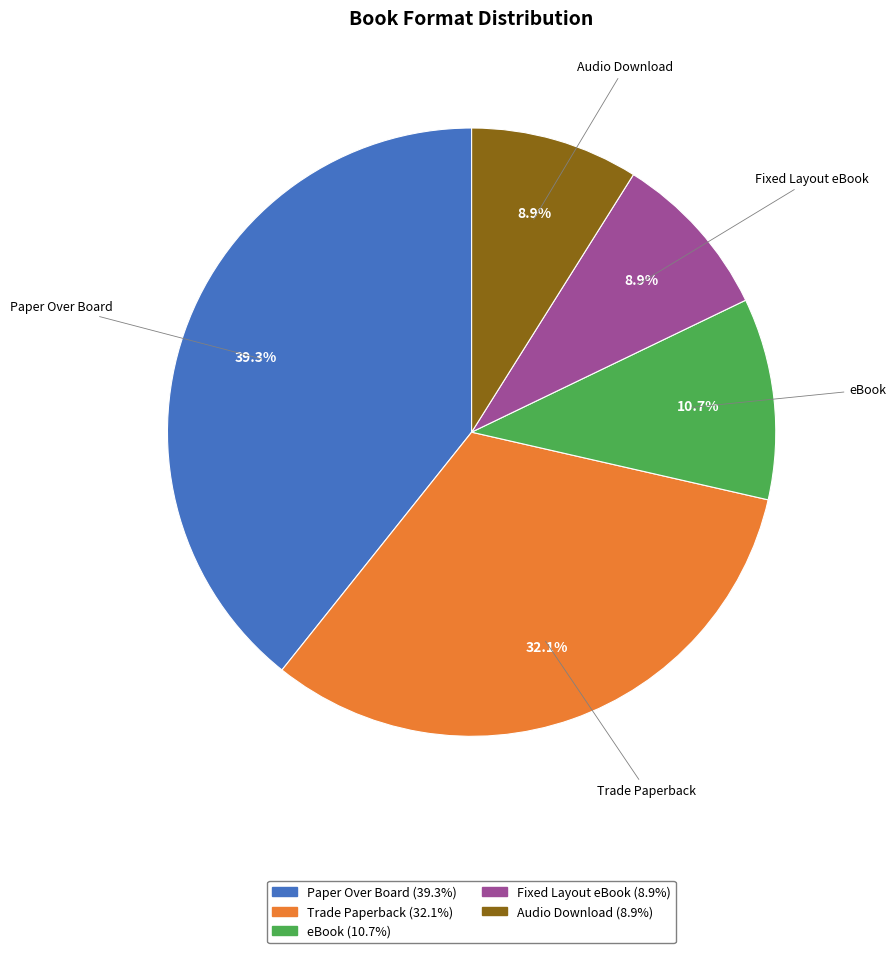

Approximately how many times larger is the value at eBook compared to Fixed Layout eBook?

1.2